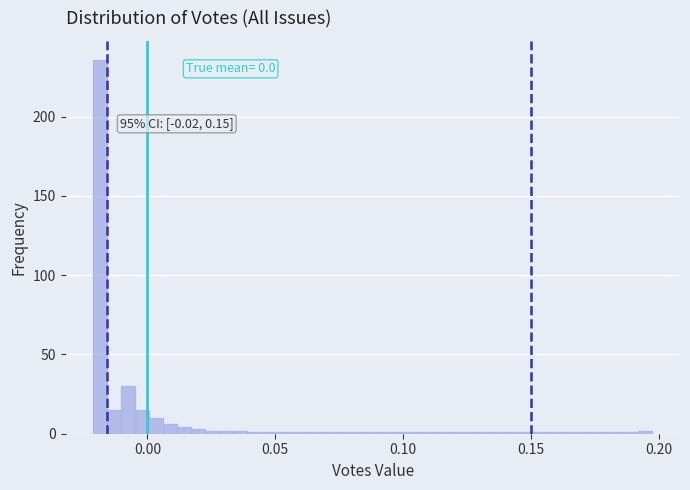

Around what value on the x-axis is the tallest bar? Give the approximate position of its centre, as read against the axis.

-0.020